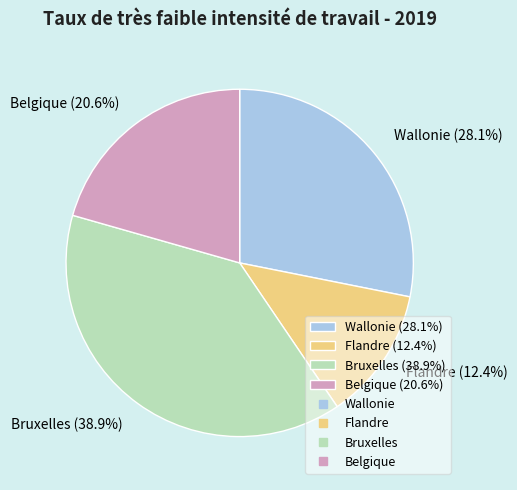

How many slices are in this pie chart?

4